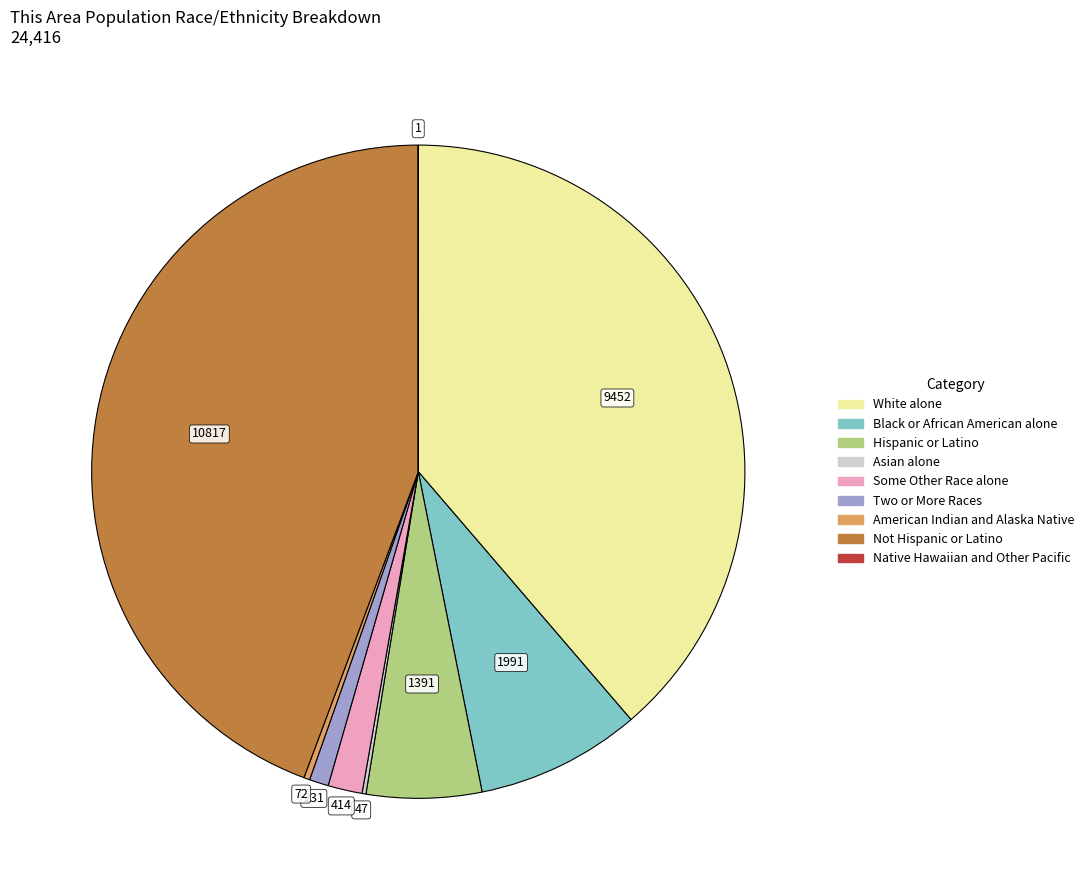

What is the ratio of the value at Black or African American alone to the value at Two or More Races?

8.6